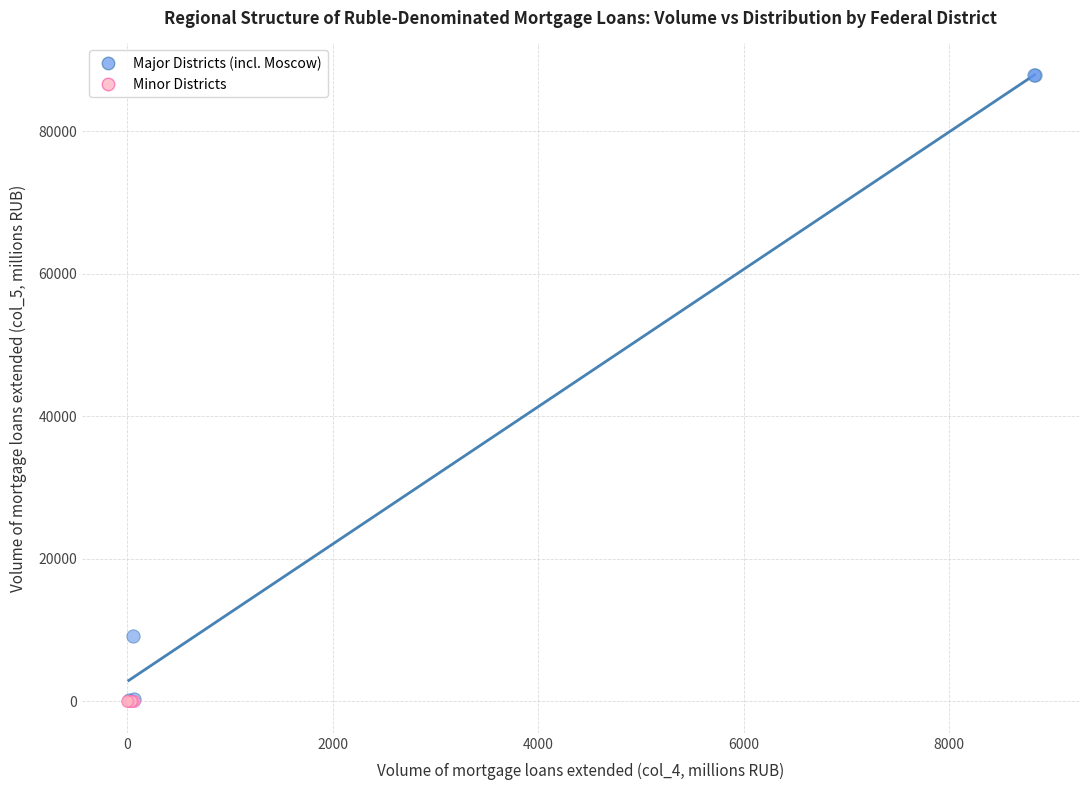

Which series has the largest Y range (max minus min)?

Major Districts (incl. Moscow)